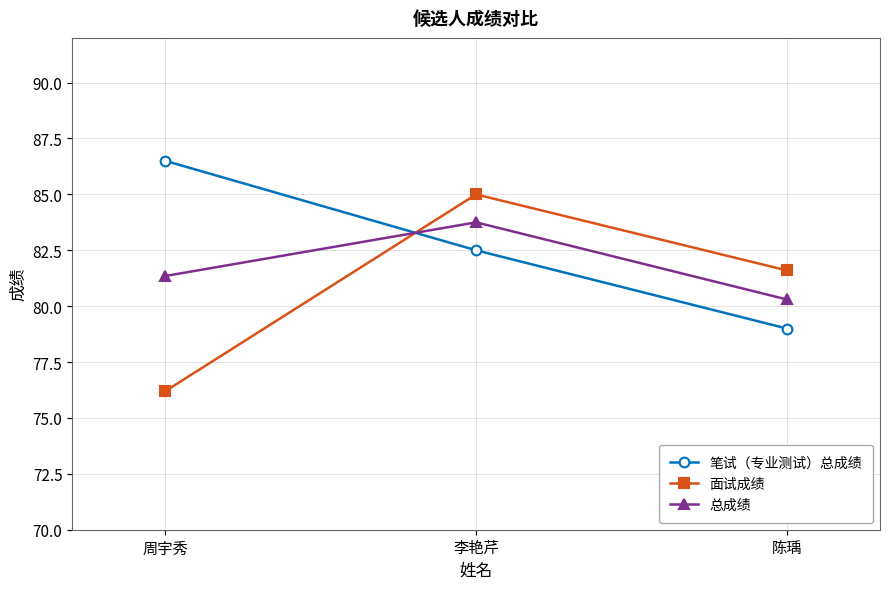

List the series in order of their peak value, lowest first.

总成绩, 面试成绩, 笔试（专业测试）总成绩